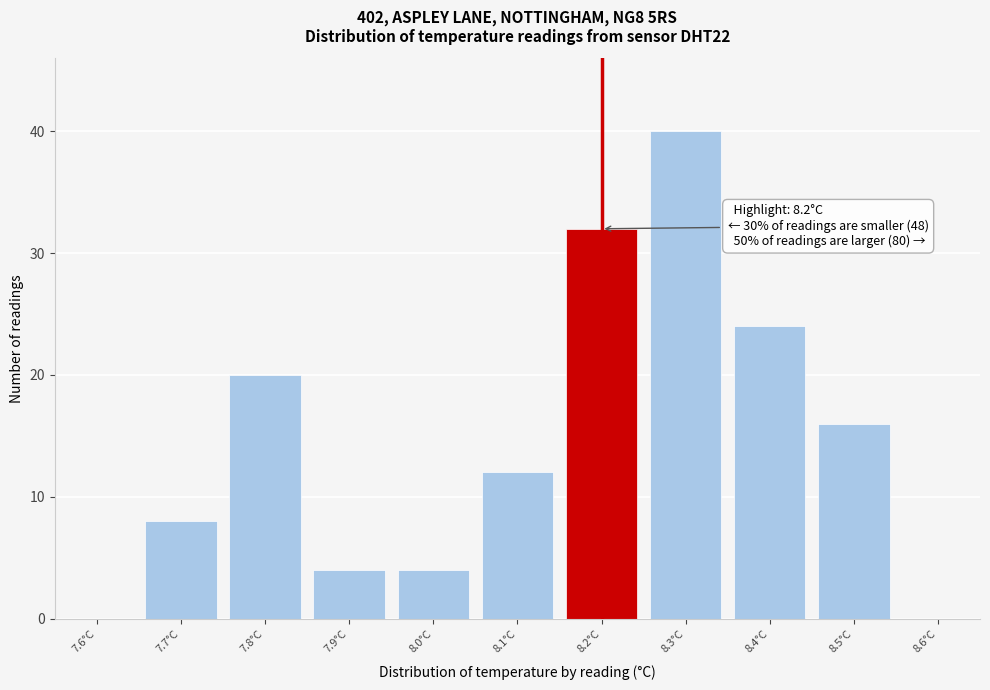

Reading left to right, what are all the values shown in this chart?

7.6°C=0	7.7°C=8	7.8°C=20	7.9°C=4	8.0°C=4	8.1°C=12	8.2°C=32	8.3°C=40	8.4°C=24	8.5°C=16	8.6°C=0